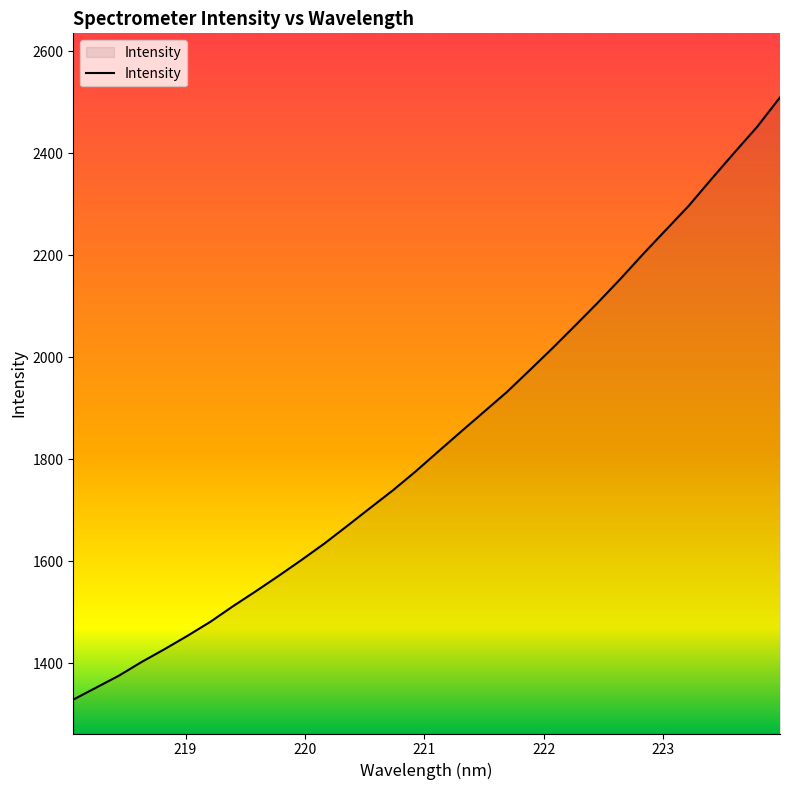

What is the difference between the maximum and minimum values?

1180.6